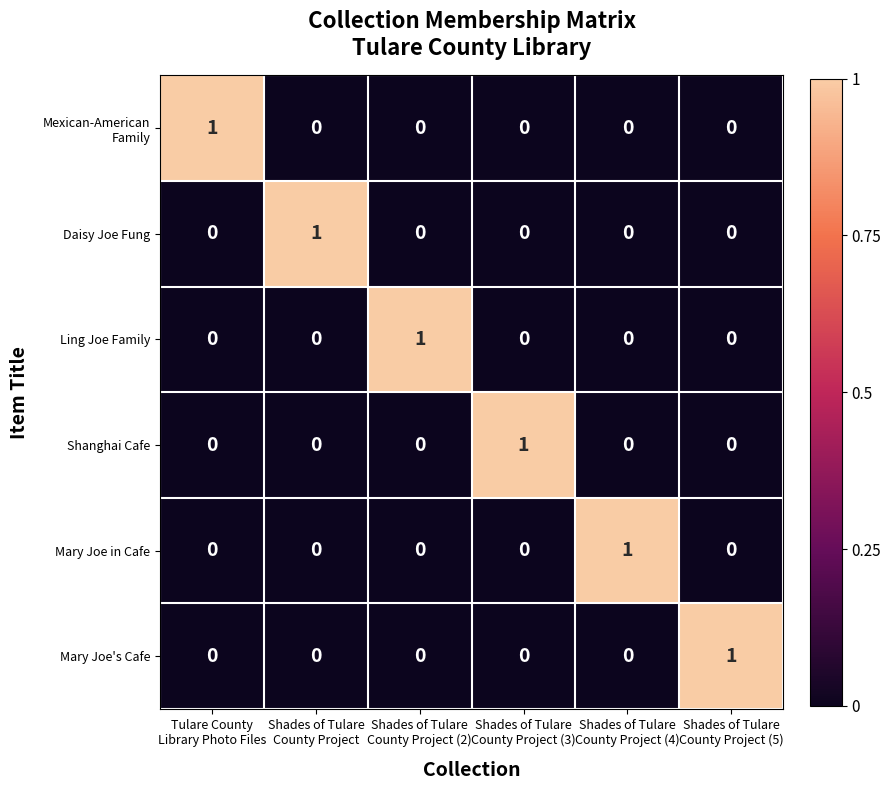

How many Mary Joe in Cafe values are between 0 and 1?

6